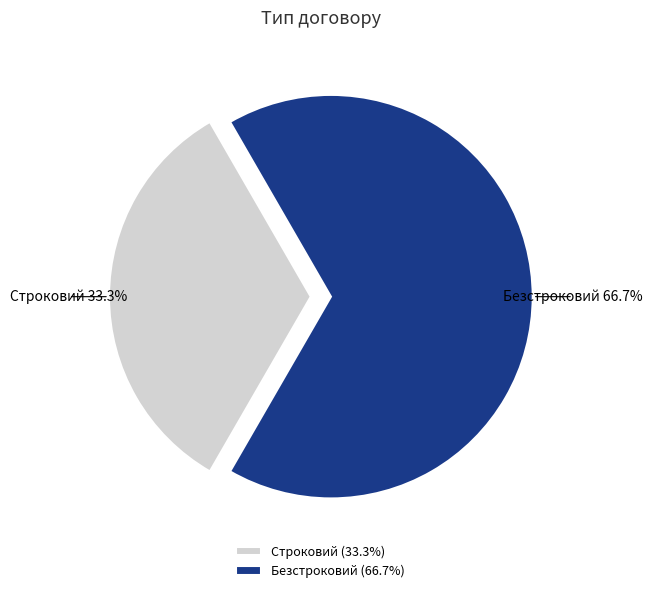

Count the number of slices in the pie.

2